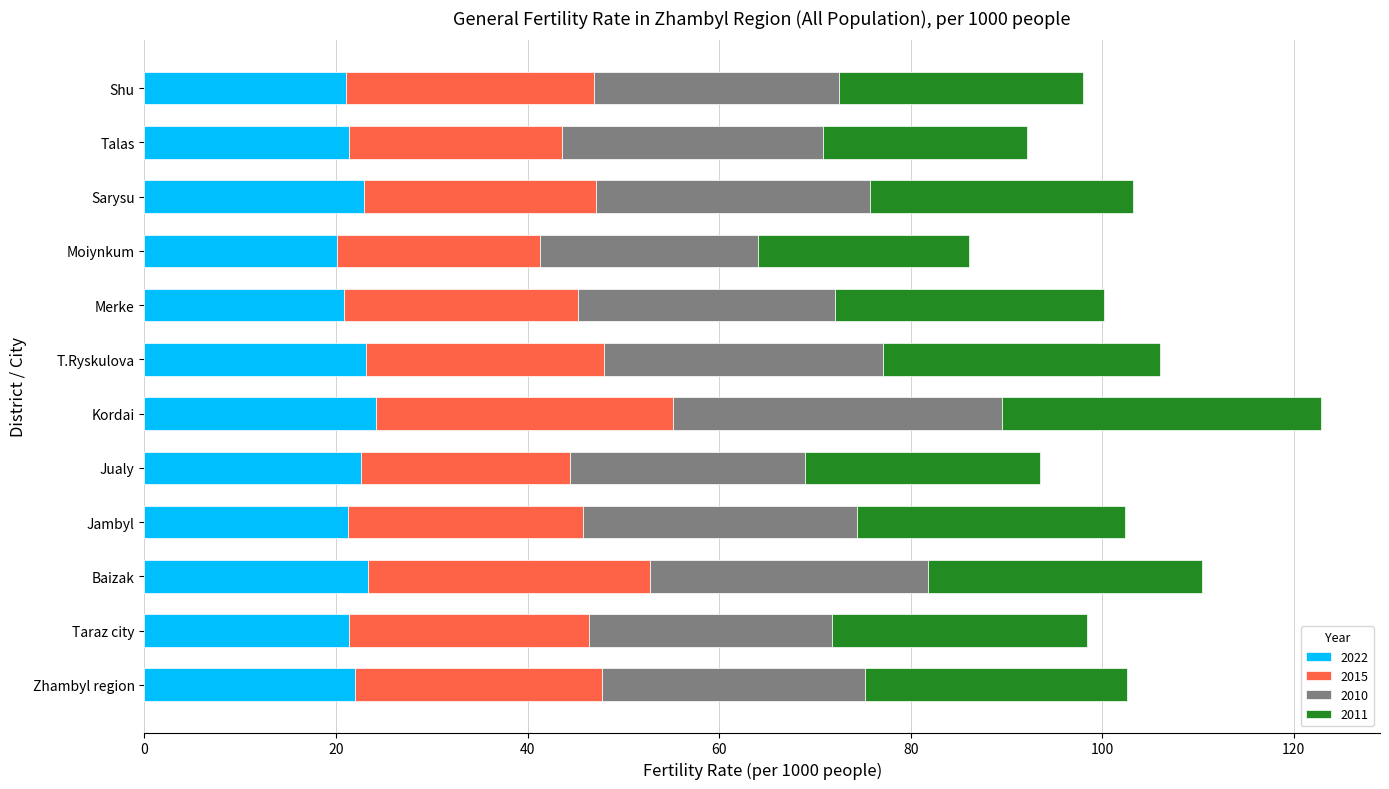

What is the difference between the maximum and minimum values in the 2022 series?

4.0